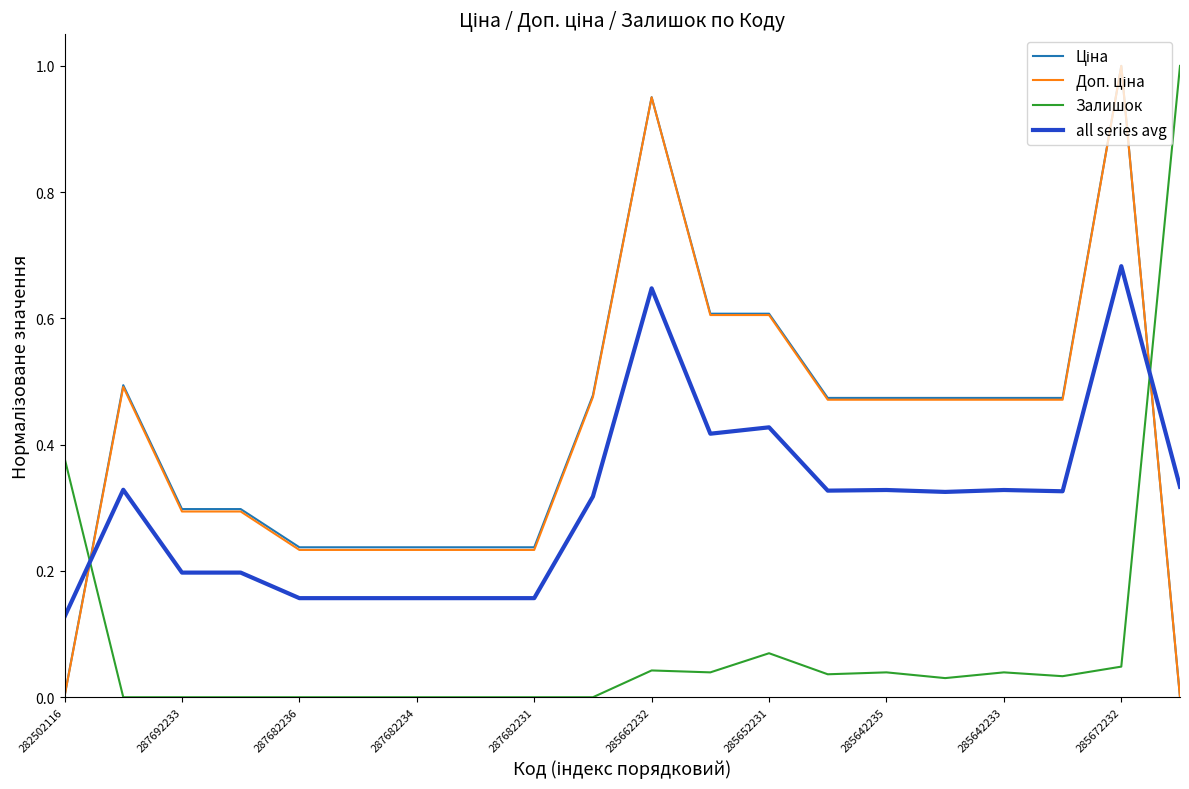

True or false: all series avg and Залишок cross at least once.

True